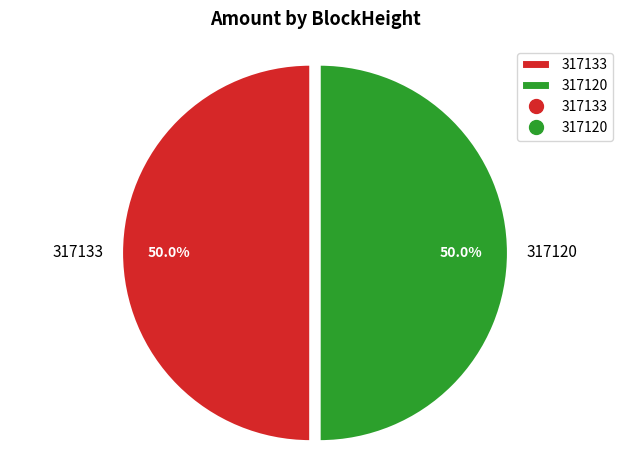

Is it true that 317120 is 94% of the pie?

False